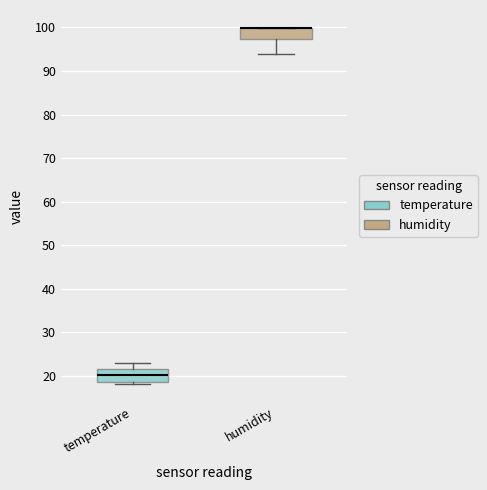

Reading left to right, read every box against the y-axis: the position of its median line, the range the box covers, and the ends of its whiskers. The values are not printed on the chart, so give them approximately, as read against the axis.

temperature: median 20, box 19 to 22, whiskers 18 to 23
humidity: median 100 (drawn on the box's upper edge), box 97 to 100, whiskers 94 to 100